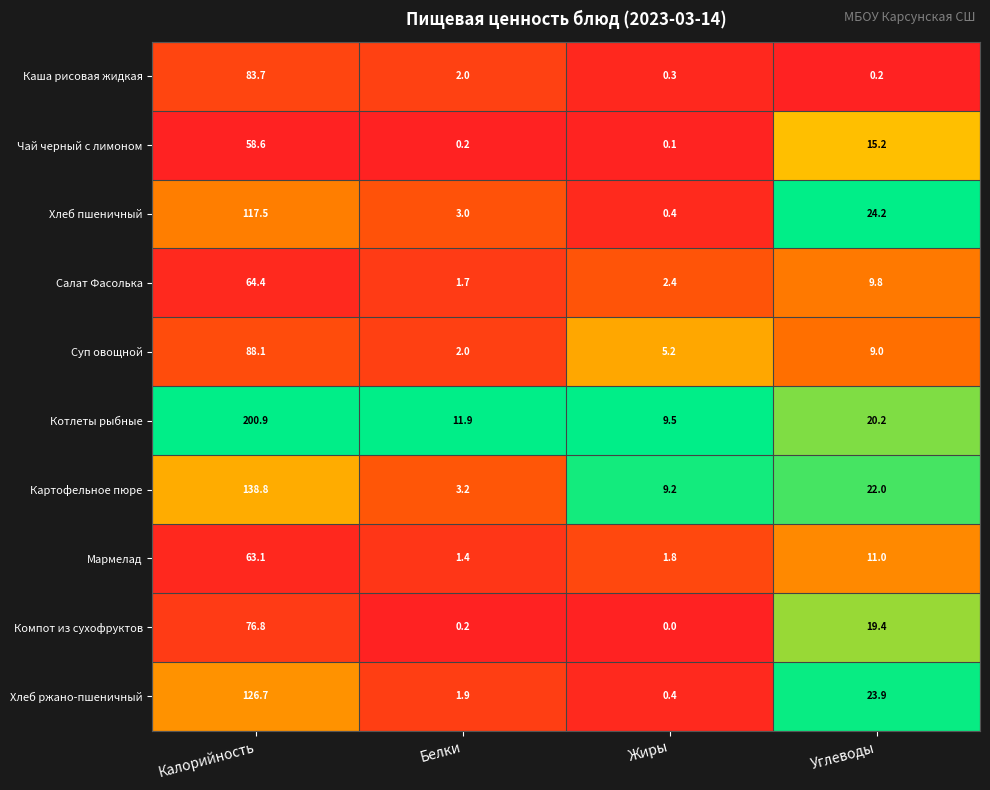

What is the sum of all Суп овощной values?

104.3